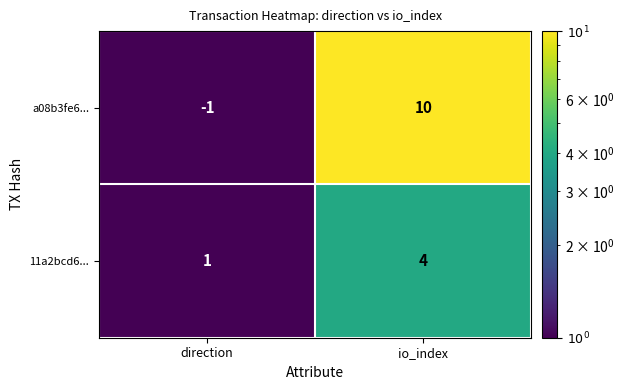

What is the highest value of the a08b3fe6... series?

10